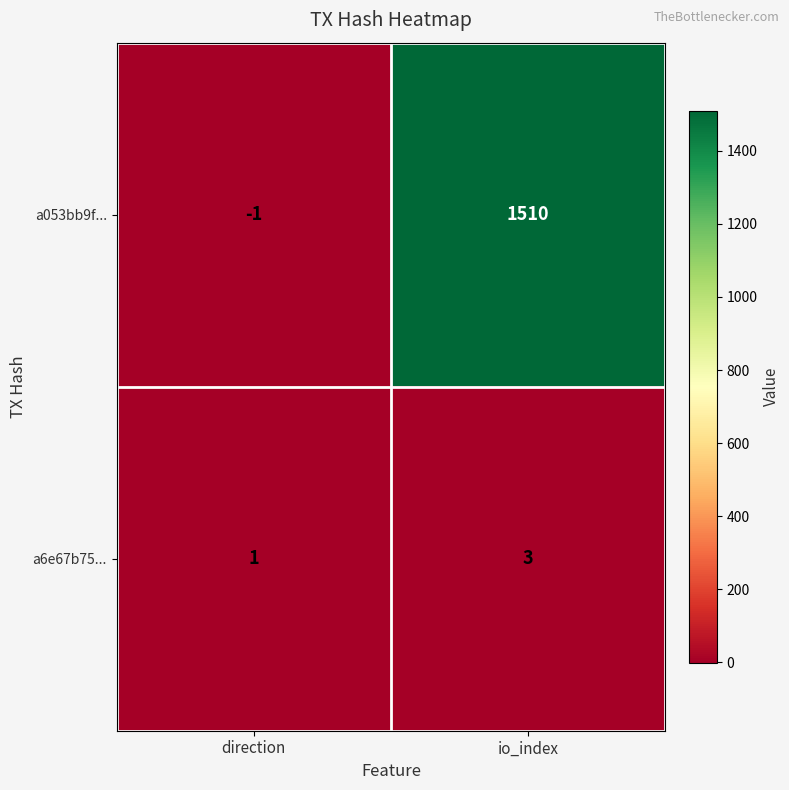

Which category has the highest value in the a053bb9f... series?

io_index